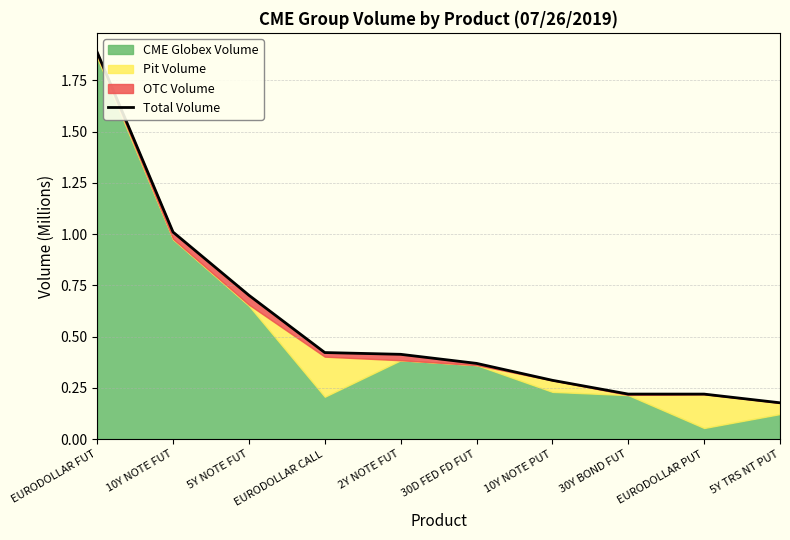

Rank the categories by value from lowest to highest.

5Y TRS NT PUT, EURODOLLAR PUT, 30Y BOND FUT, 10Y NOTE PUT, 30D FED FD FUT, 2Y NOTE FUT, EURODOLLAR CALL, 5Y NOTE FUT, 10Y NOTE FUT, EURODOLLAR FUT